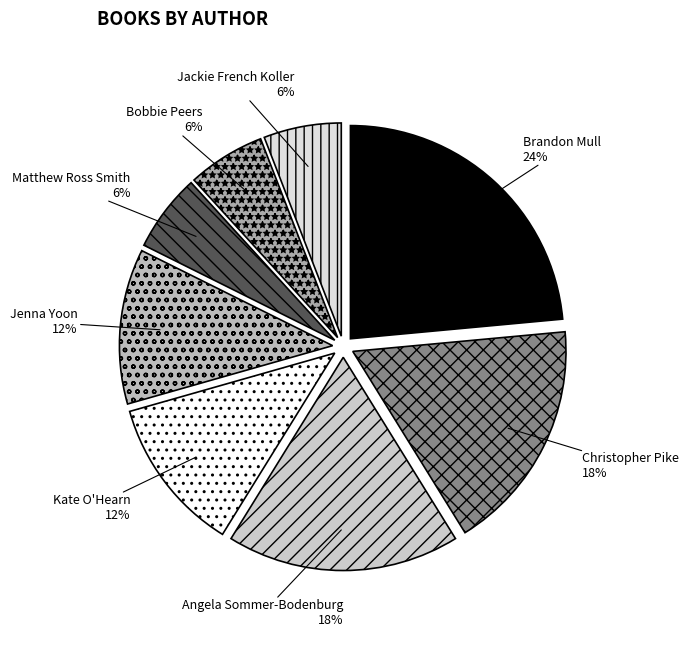

Count the number of slices in the pie.

8